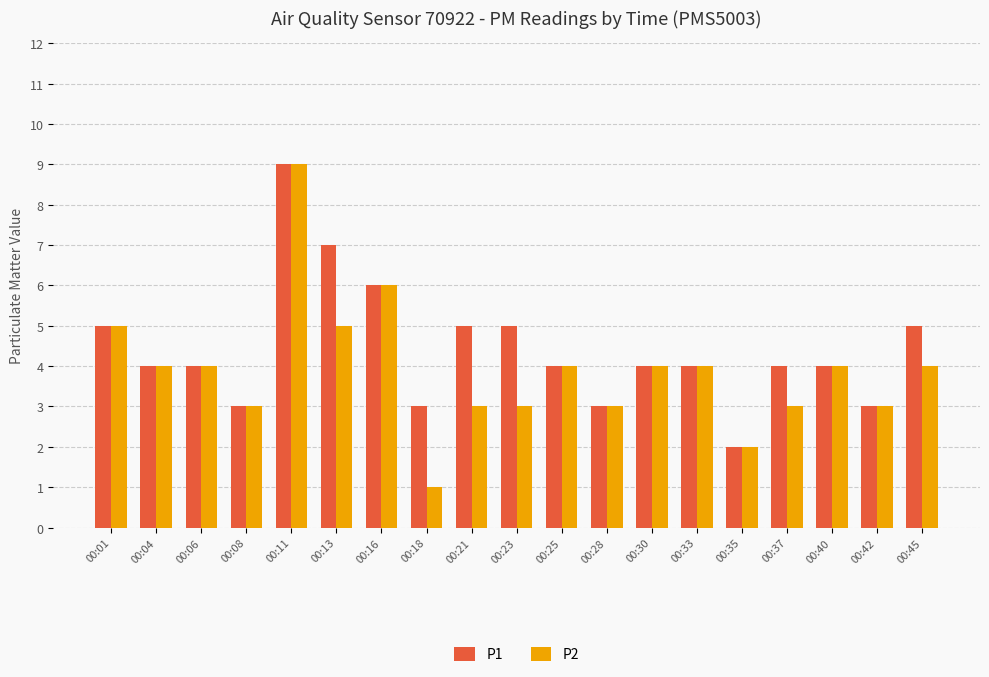

Reading right to left, list all the values displayed in this chart.

P1: 00:45=5	00:42=3	00:40=4	00:37=4	00:35=2	00:33=4	00:30=4	00:28=3	00:25=4	00:23=5	00:21=5	00:18=3	00:16=6	00:13=7	00:11=9	00:08=3	00:06=4	00:04=4	00:01=5
P2: 00:45=4	00:42=3	00:40=4	00:37=3	00:35=2	00:33=4	00:30=4	00:28=3	00:25=4	00:23=3	00:21=3	00:18=1	00:16=6	00:13=5	00:11=9	00:08=3	00:06=4	00:04=4	00:01=5